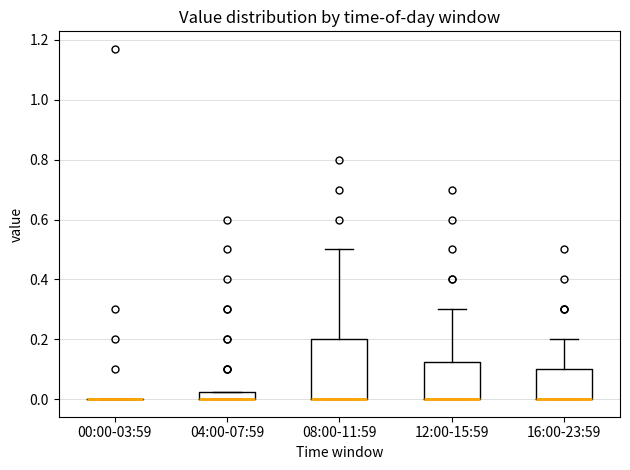

Where is the lower edge of the box for 12:00-15:59 on the y-axis? The values are not printed on the chart, so give them approximately, as read against the axis.

0.00